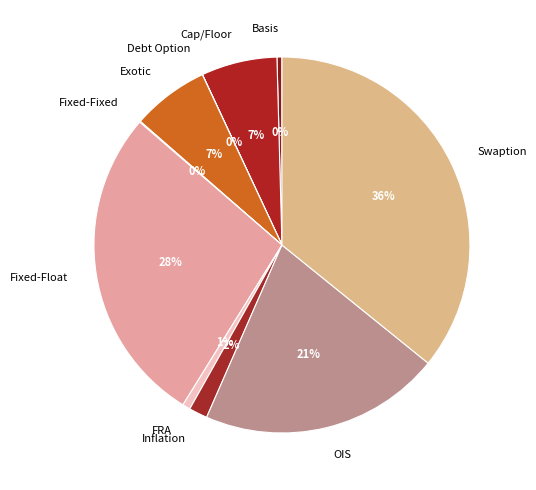

True or false: Exotic accounts for 7% of the total.

True